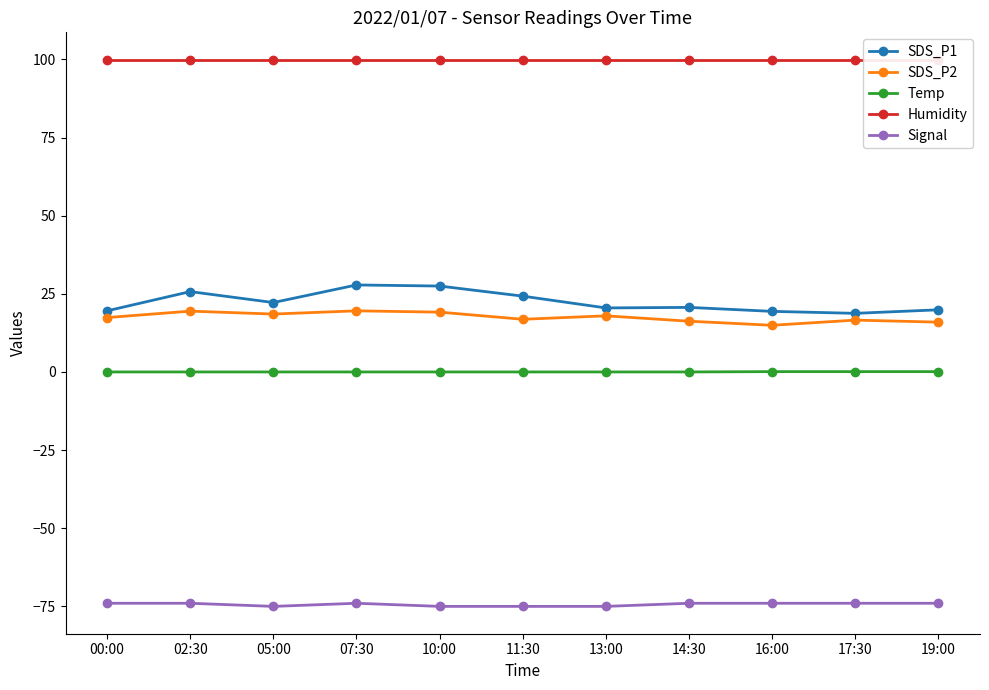

At which category is the sum across all series the highest?

07:30